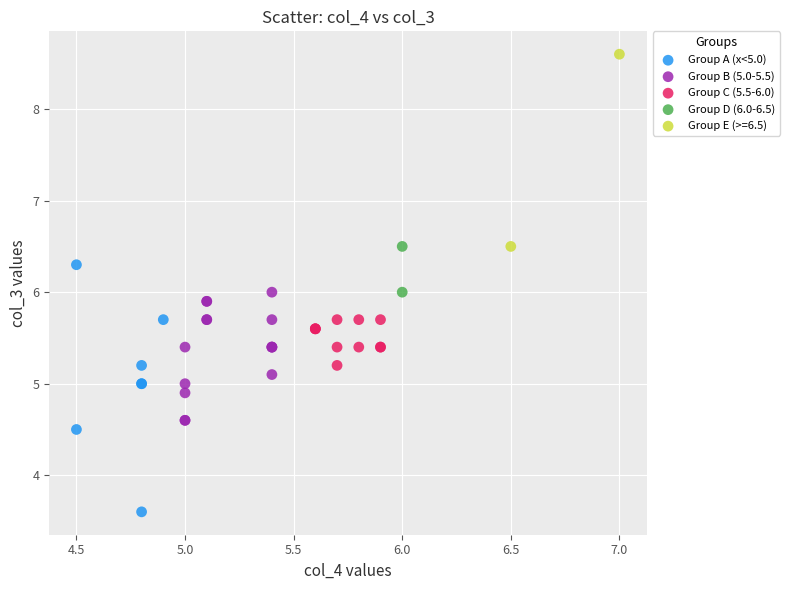

Which series reaches the maximum Y coordinate?

Group E (>=6.5)